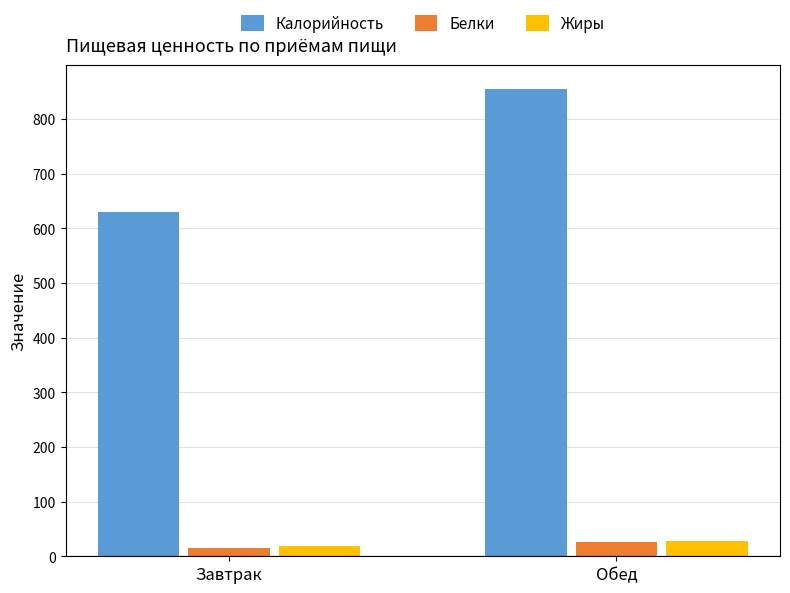

Which category has the highest value in the Калорийность series?

Обед